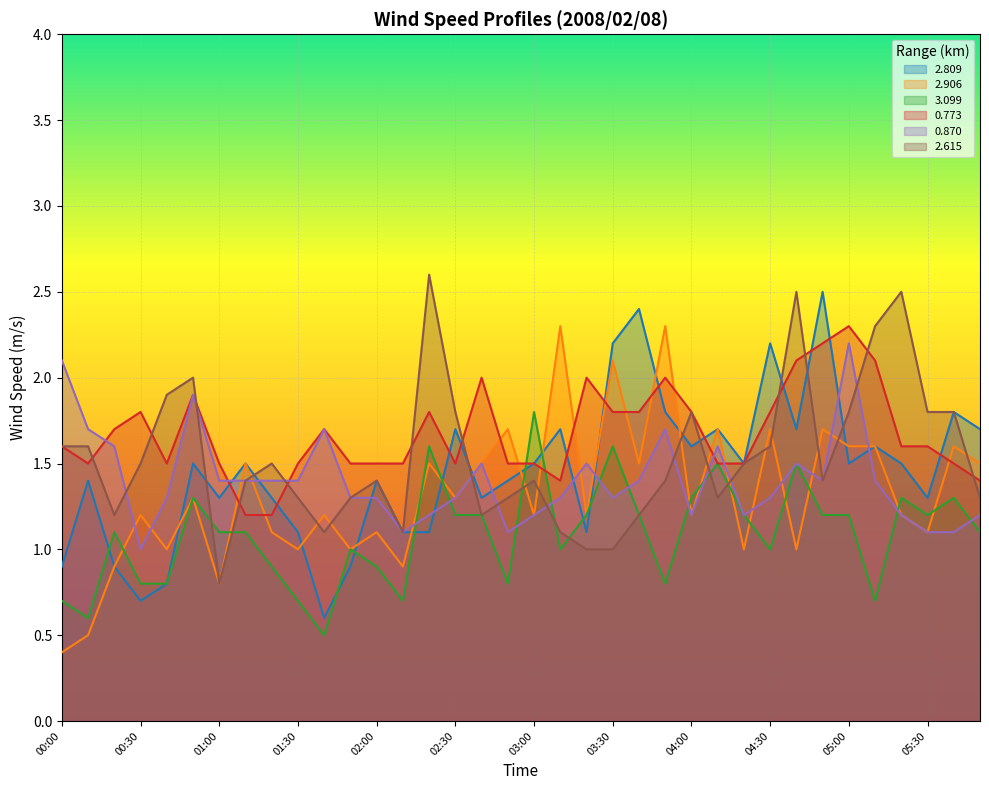

What is the label of the 4th point from the right?

05:20